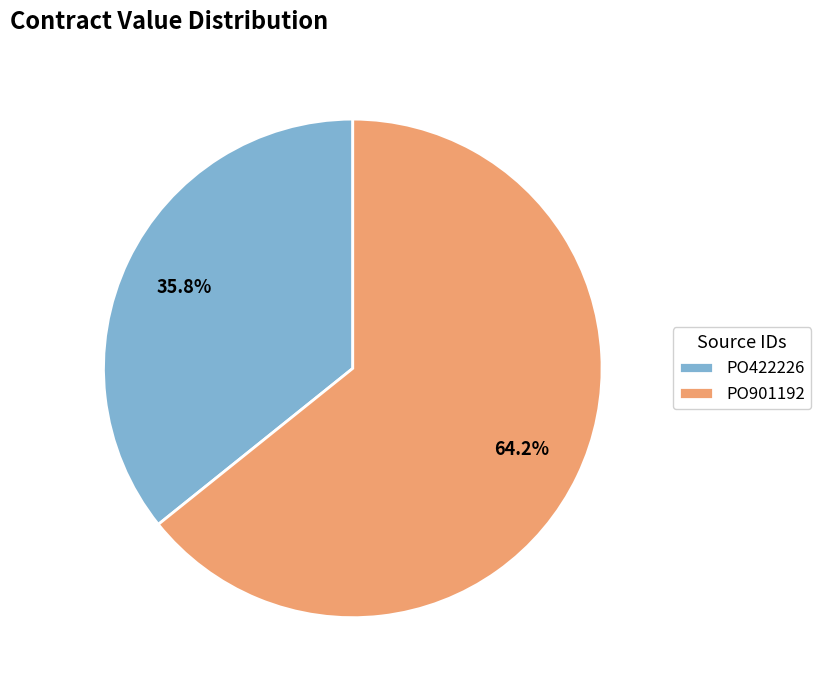

Rank the categories by value from highest to lowest.

PO901192, PO422226